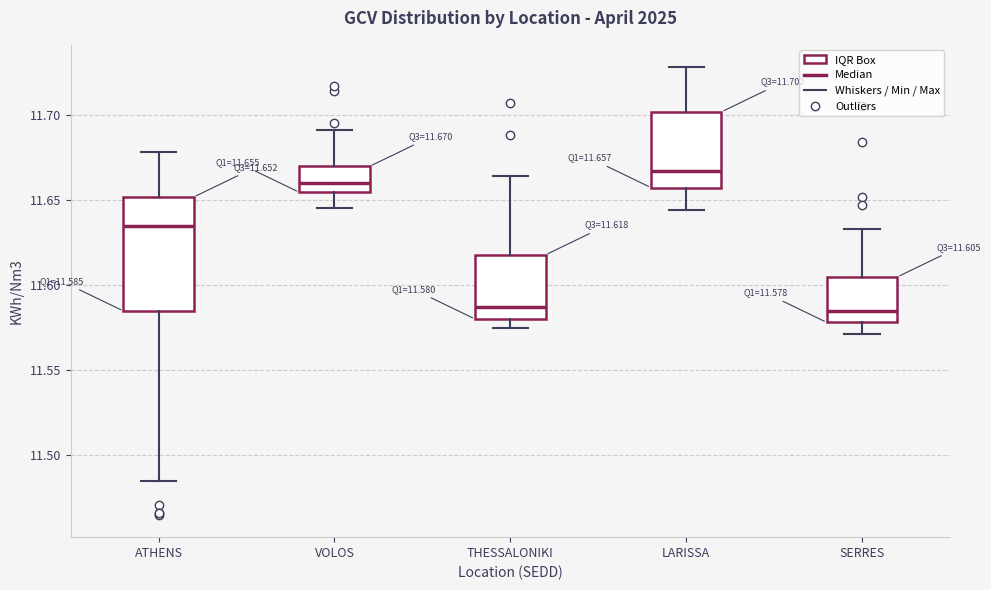

Comparing the boxes themselves (not the whiskers), which one is the tallest?

ATHENS